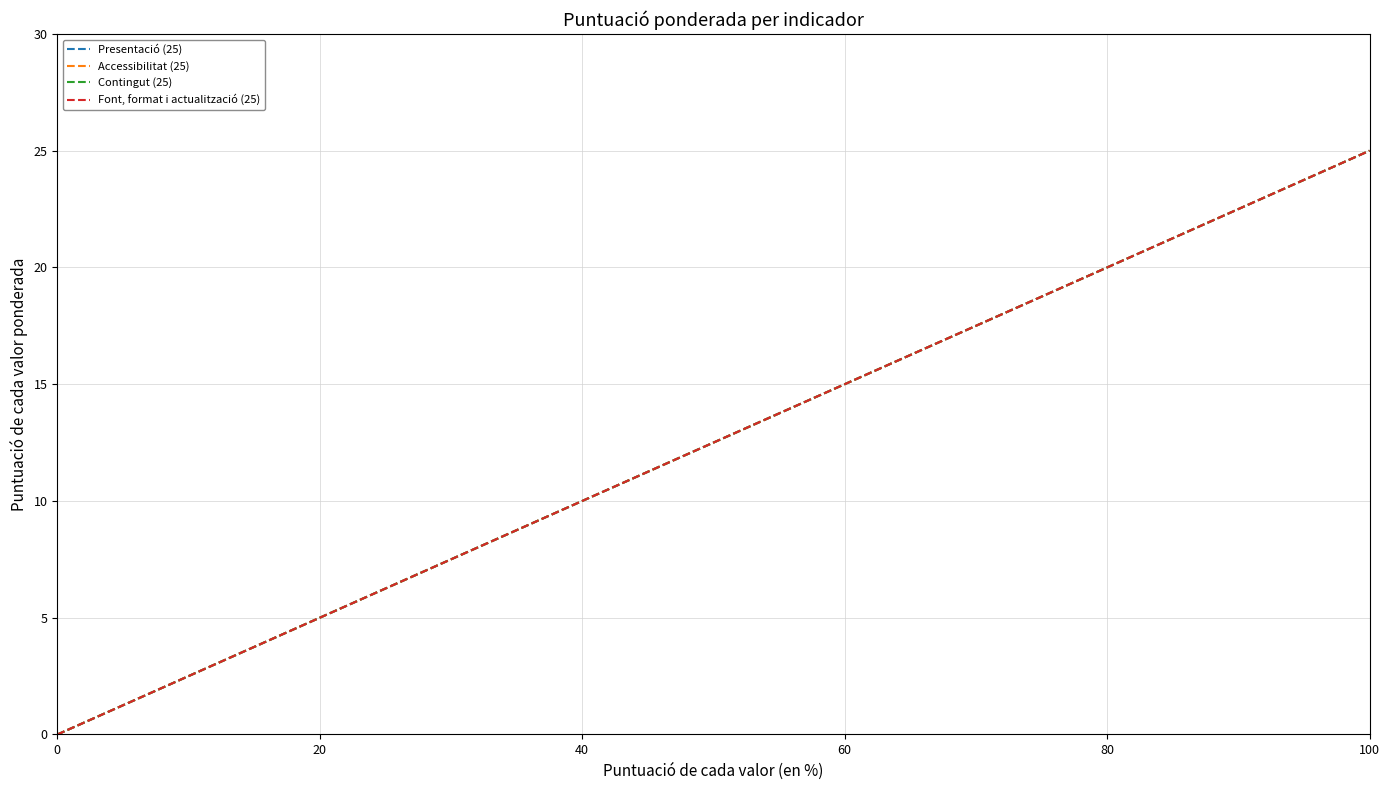

What is the maximum value for Accessibilitat (25)?

25.0